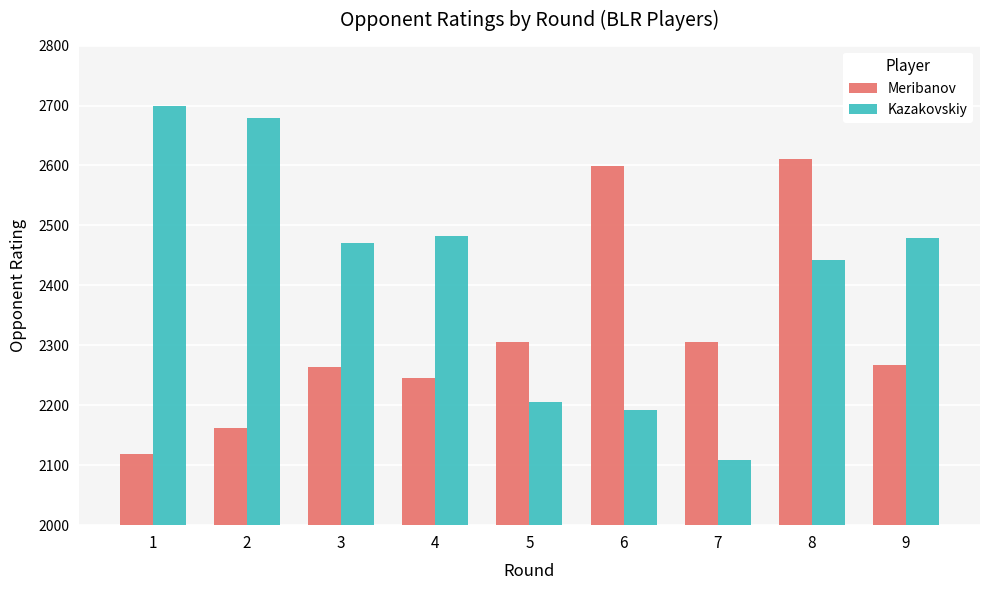

How many bars are there in each group?

2